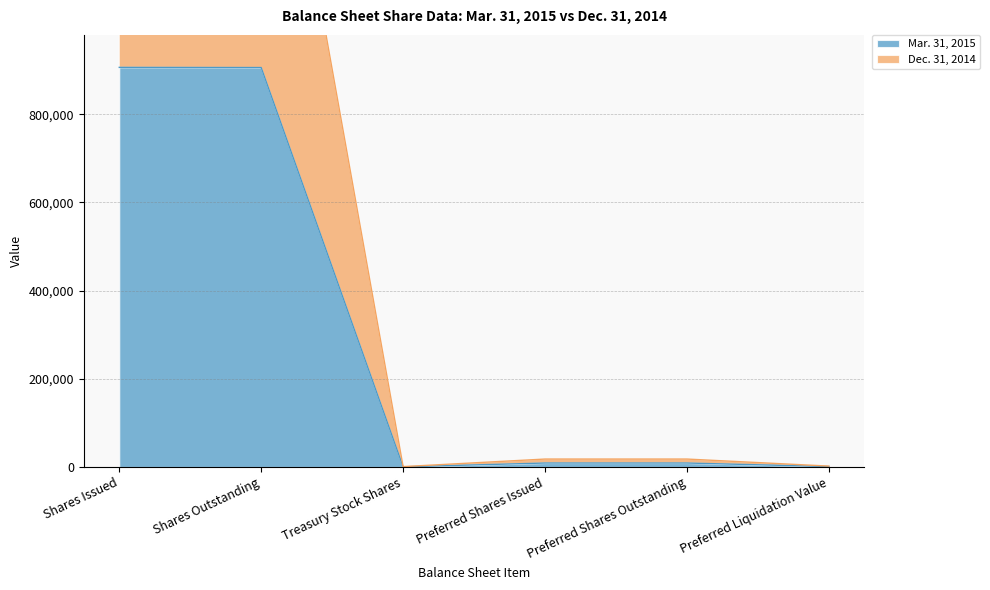

At which label does Dec. 31, 2014 reach its peak?

Shares Issued